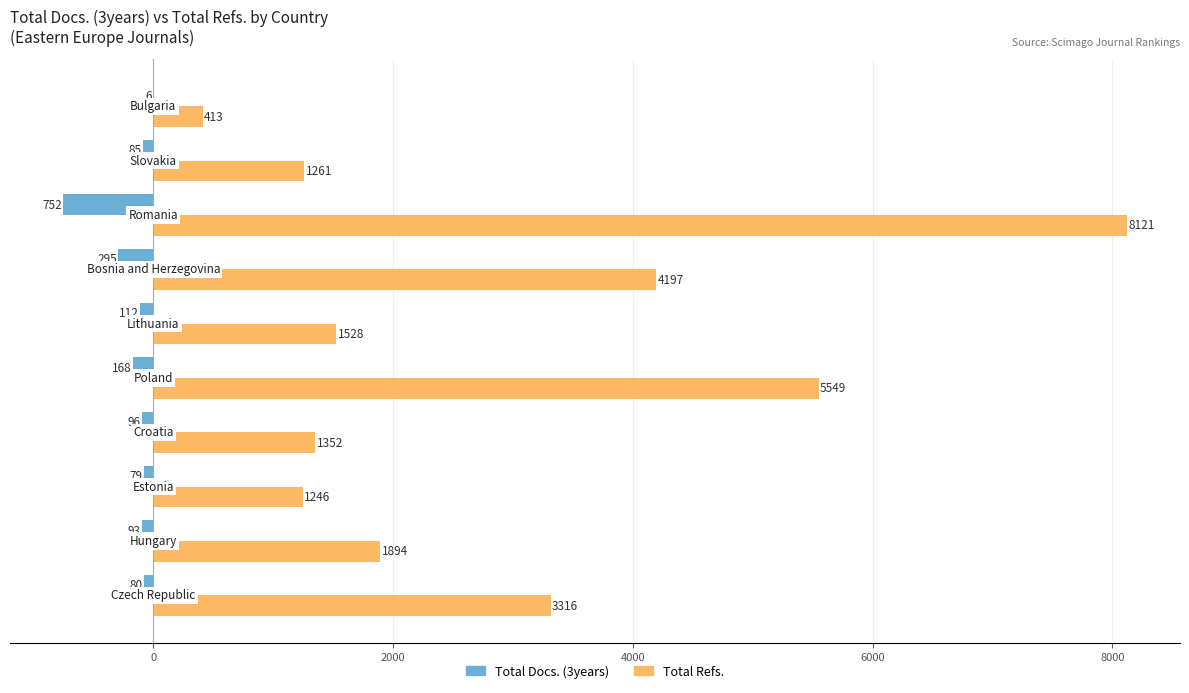

What is the maximum value shown in the chart?

8121